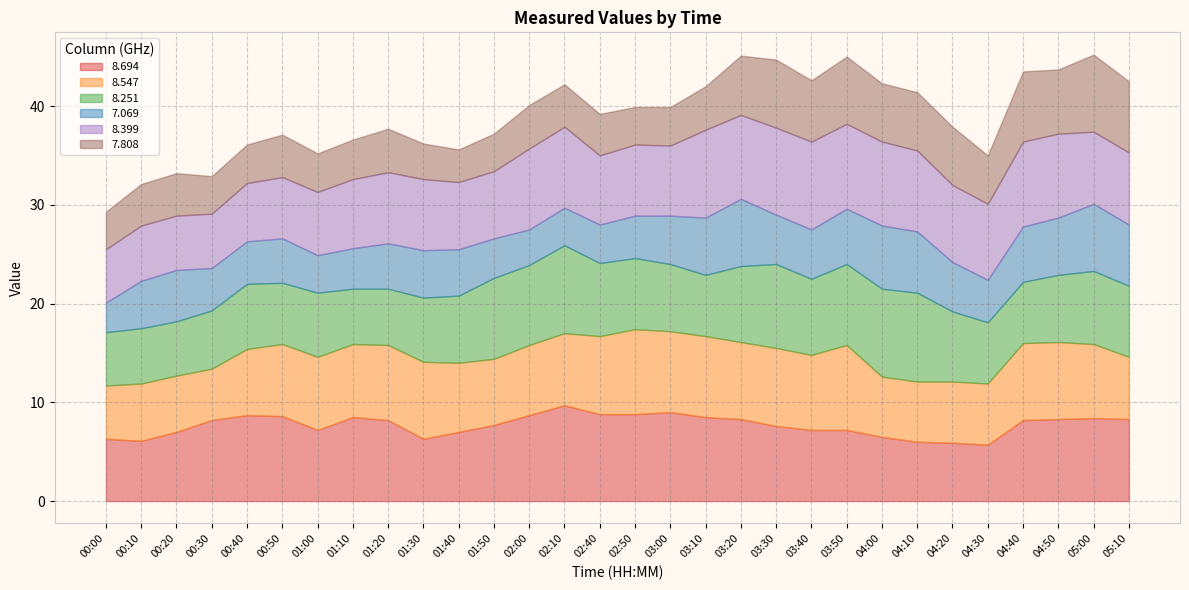

How many data points in 8.694 are less than 8?

14